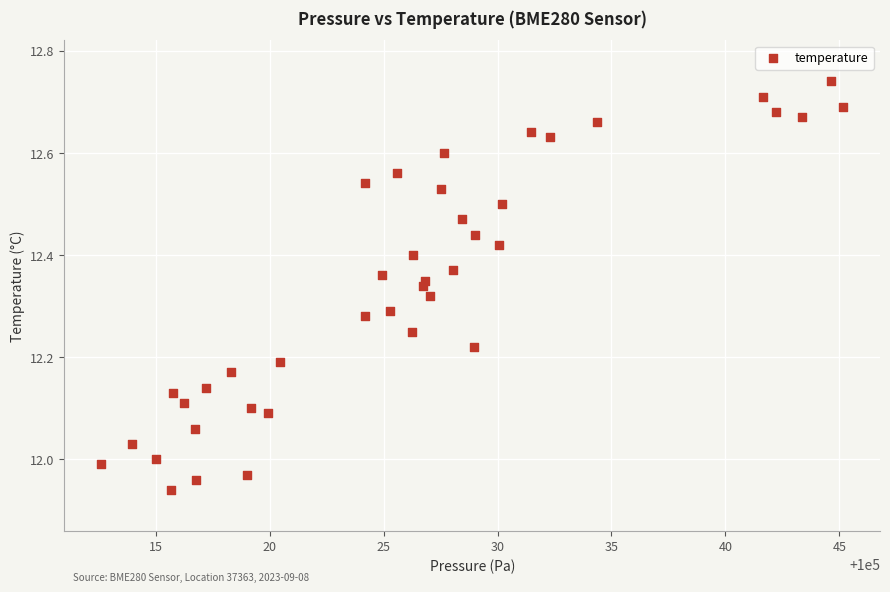

What is the range of X values (max minus min)?

32.6